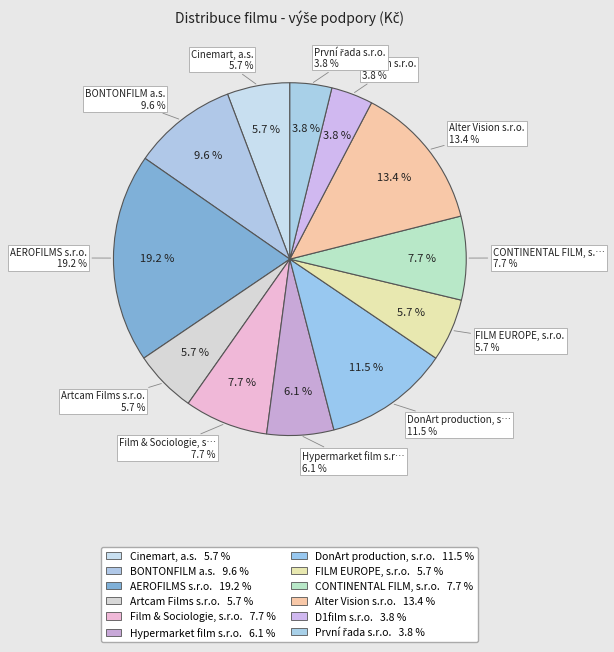

To the nearest percent, what is the difference between the AEROFILMS s.r.o. and DonArt production, s.r.o. slice percentages?

8%